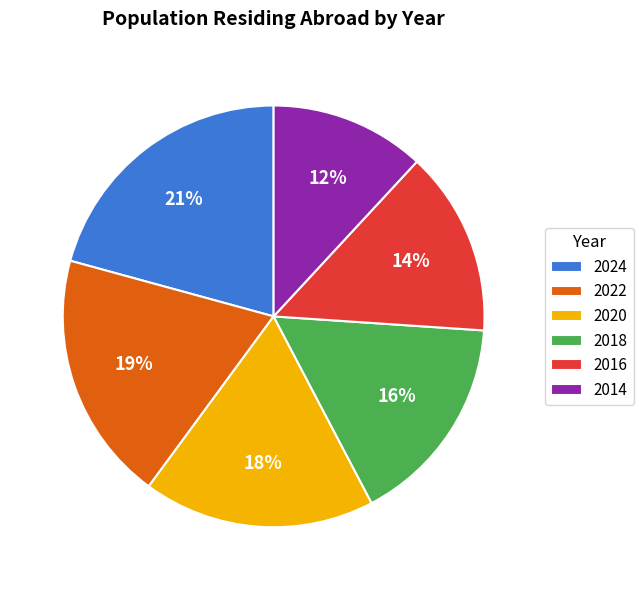

Rank the categories by value from highest to lowest.

2024, 2022, 2020, 2018, 2016, 2014